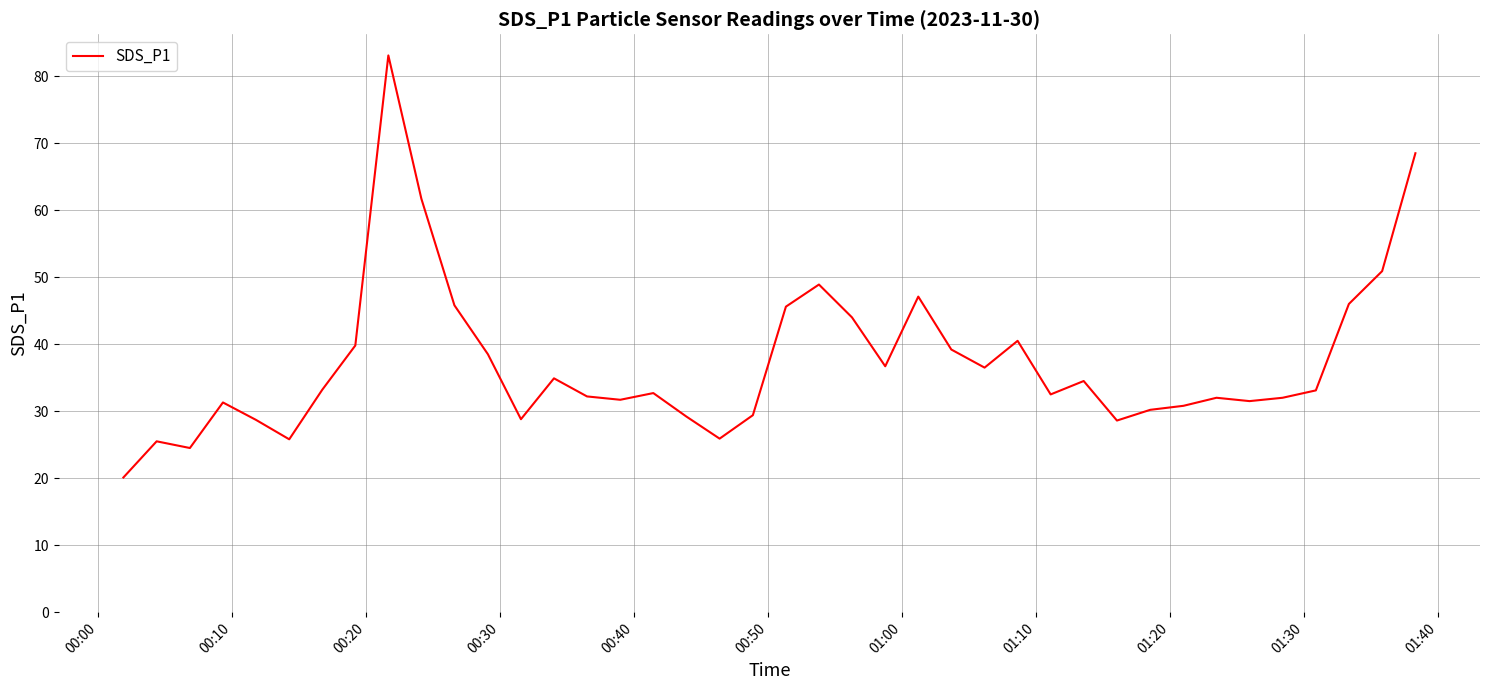

What is the difference between the maximum and minimum values?

63.0